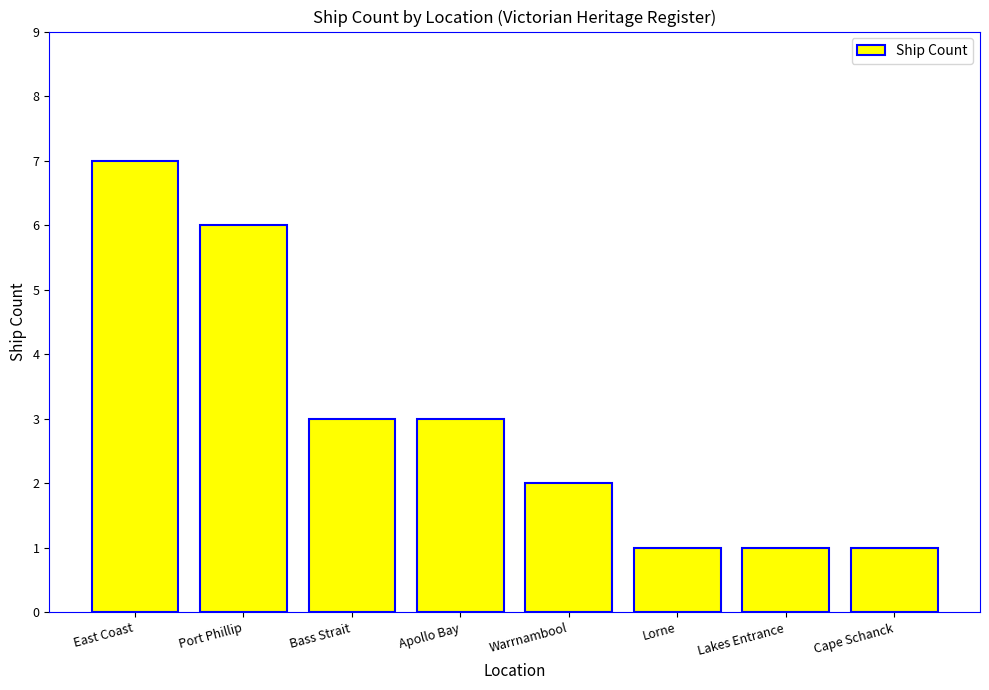

What is the greatest value displayed?

7